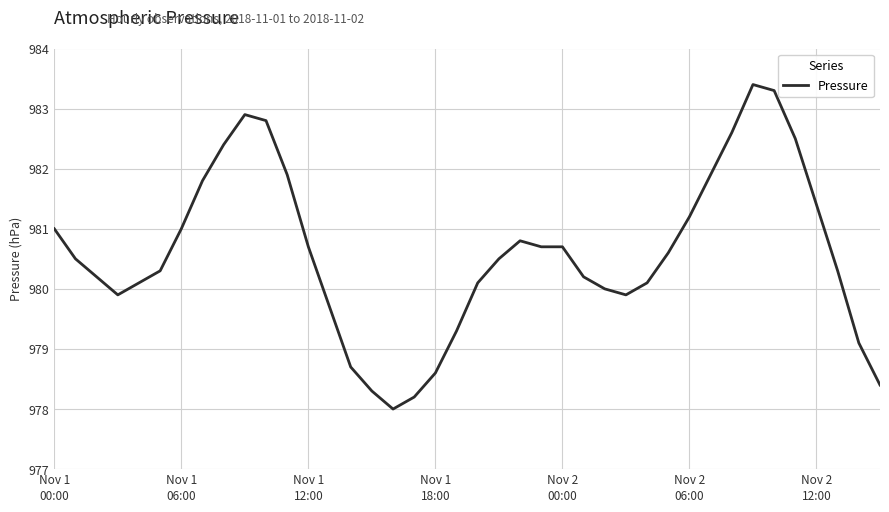

What is the minimum value shown in the chart?

978.0